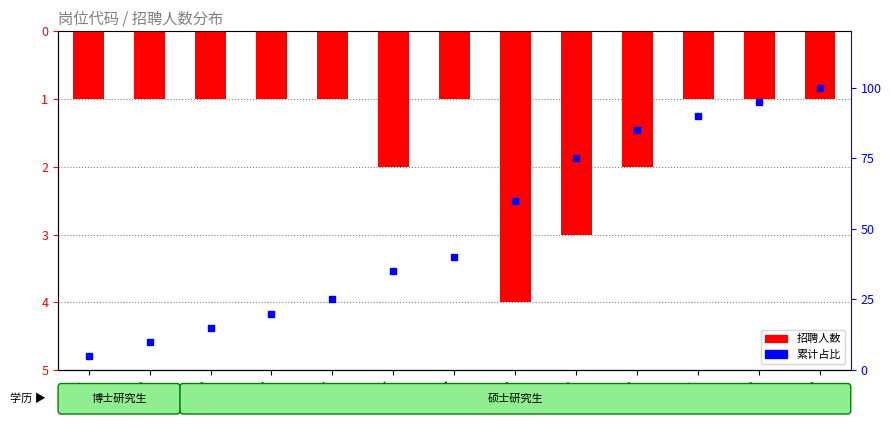

Which series has the largest Y range (max minus min)?

累计占比（%）